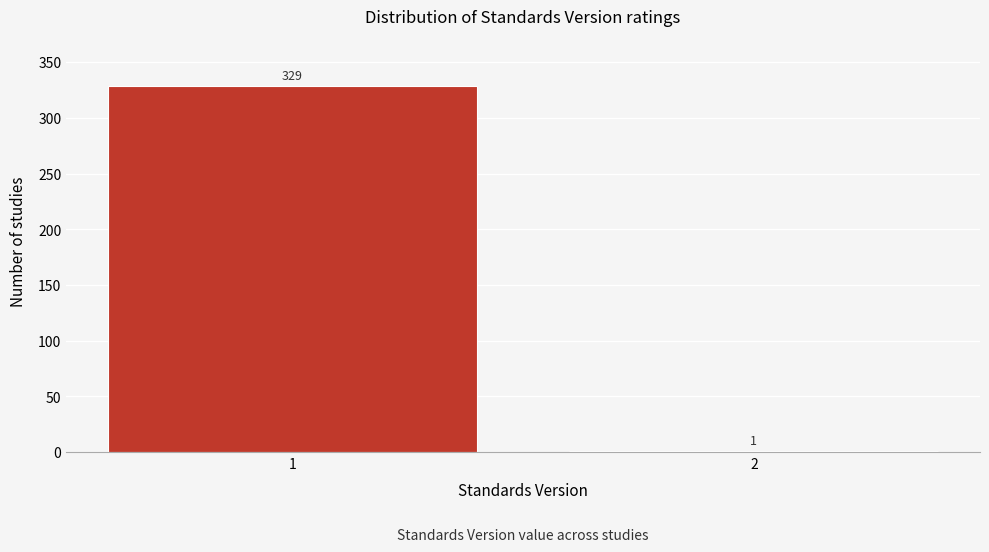

Reading left to right, extract all data points from this chart.

1=329	2=1